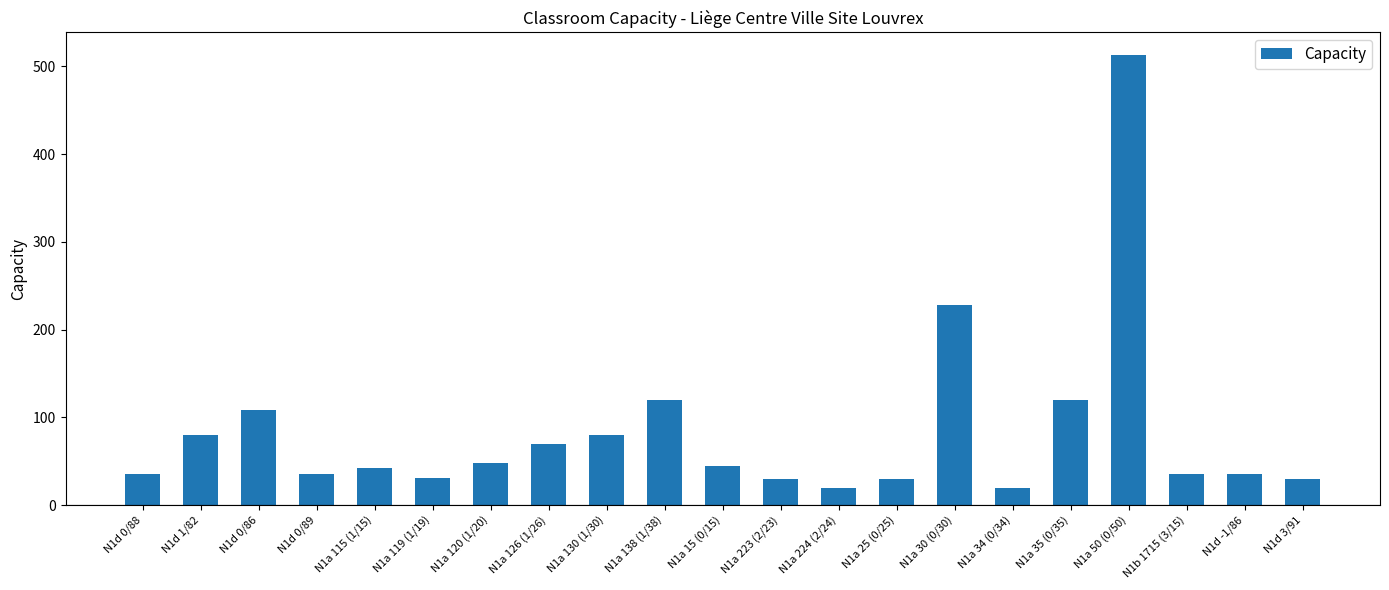

How many data points does each series have?

21